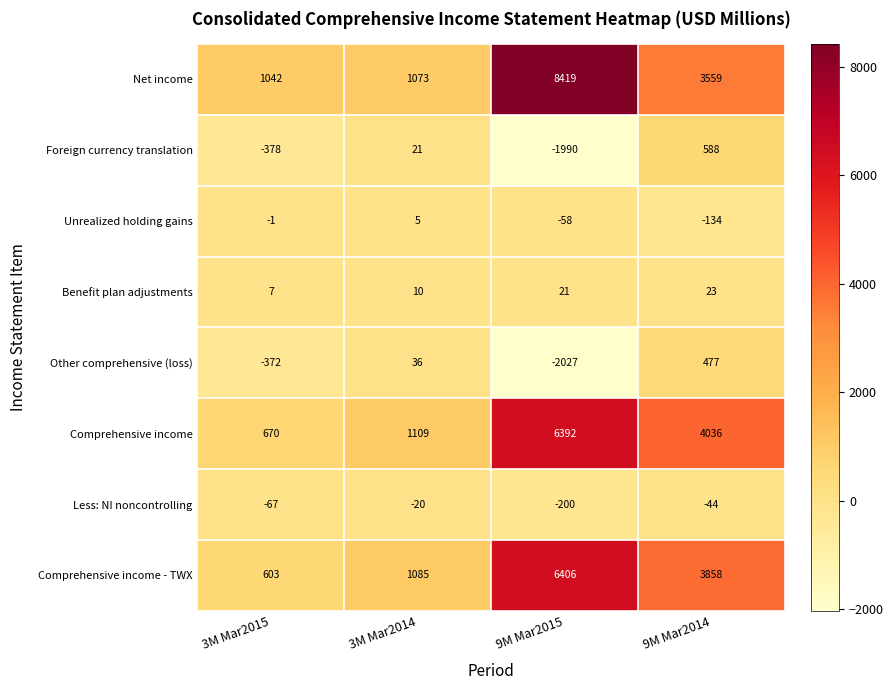

Rank the series at 9M Mar2014 from lowest to highest value.

Unrealized holding gains, Less: NI noncontrolling, Benefit plan adjustments, Other comprehensive (loss), Foreign currency translation, Net income, Comprehensive income - TWX, Comprehensive income